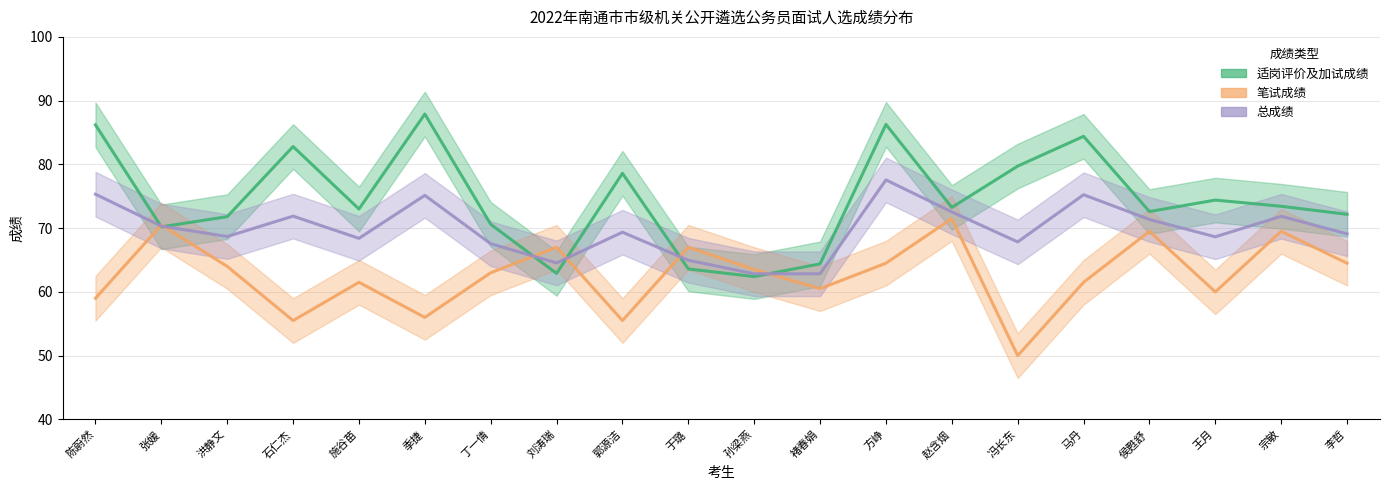

Reading left to right, list all the values displayed in this chart.

适岗评价及加试成绩: 陈蔚然=86.2	张媛=70.2	洪静文=71.8	石仁杰=82.8	施谷苗=73.0	季捷=87.9	丁一倩=70.6	刘涛瑞=62.9	郭源洁=78.6	于璐=63.6	孙梁燕=62.4	褚春娟=64.4	方峥=86.3	赵含烟=73.2	冯长东=79.7	马丹=84.4	侯甦舒=72.6	王月=74.4	宗敏=73.4	李哲=72.2
笔试成绩: 陈蔚然=59.0	张媛=70.5	洪静文=64.0	石仁杰=55.5	施谷苗=61.5	季捷=56.0	丁一倩=63.0	刘涛瑞=67.0	郭源洁=55.5	于璐=67.0	孙梁燕=63.5	褚春娟=60.5	方峥=64.5	赵含烟=71.5	冯长东=50.0	马丹=61.5	侯甦舒=69.5	王月=60.0	宗敏=69.5	李哲=64.5
总成绩: 陈蔚然=75.3	张媛=70.3	洪静文=68.7	石仁杰=71.9	施谷苗=68.4	季捷=75.1	丁一倩=67.6	刘涛瑞=64.5	郭源洁=69.4	于璐=65.0	孙梁燕=62.8	褚春娟=62.8	方峥=77.6	赵含烟=72.5	冯长东=67.8	马丹=75.2	侯甦舒=71.4	王月=68.6	宗敏=71.9	李哲=69.1